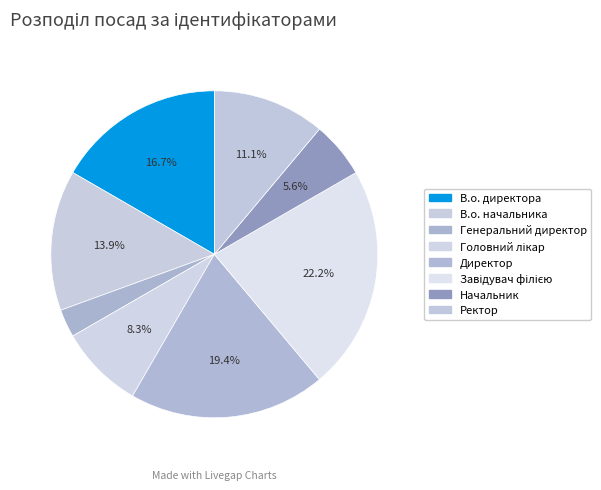

To the nearest percent, what portion does Головний лікар represent?

8%